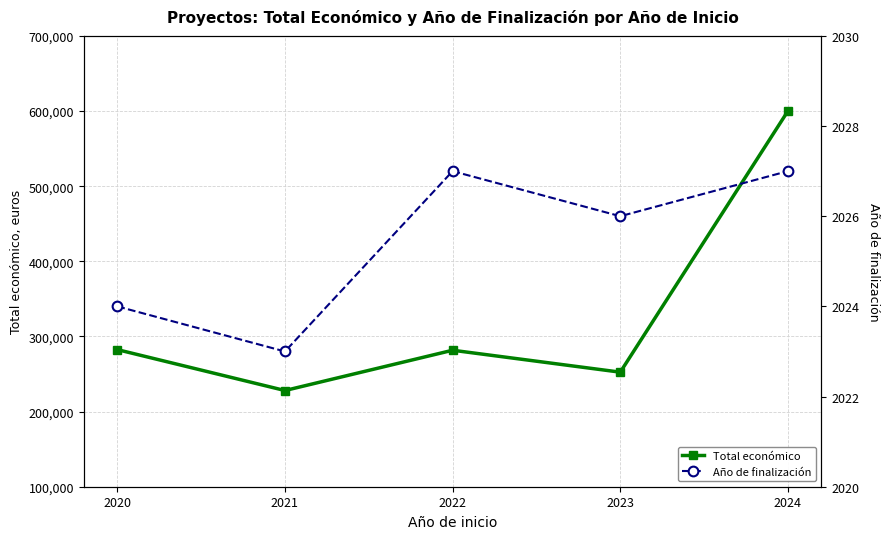

The value of Total económico at 2020 is 493833. True or false?

False